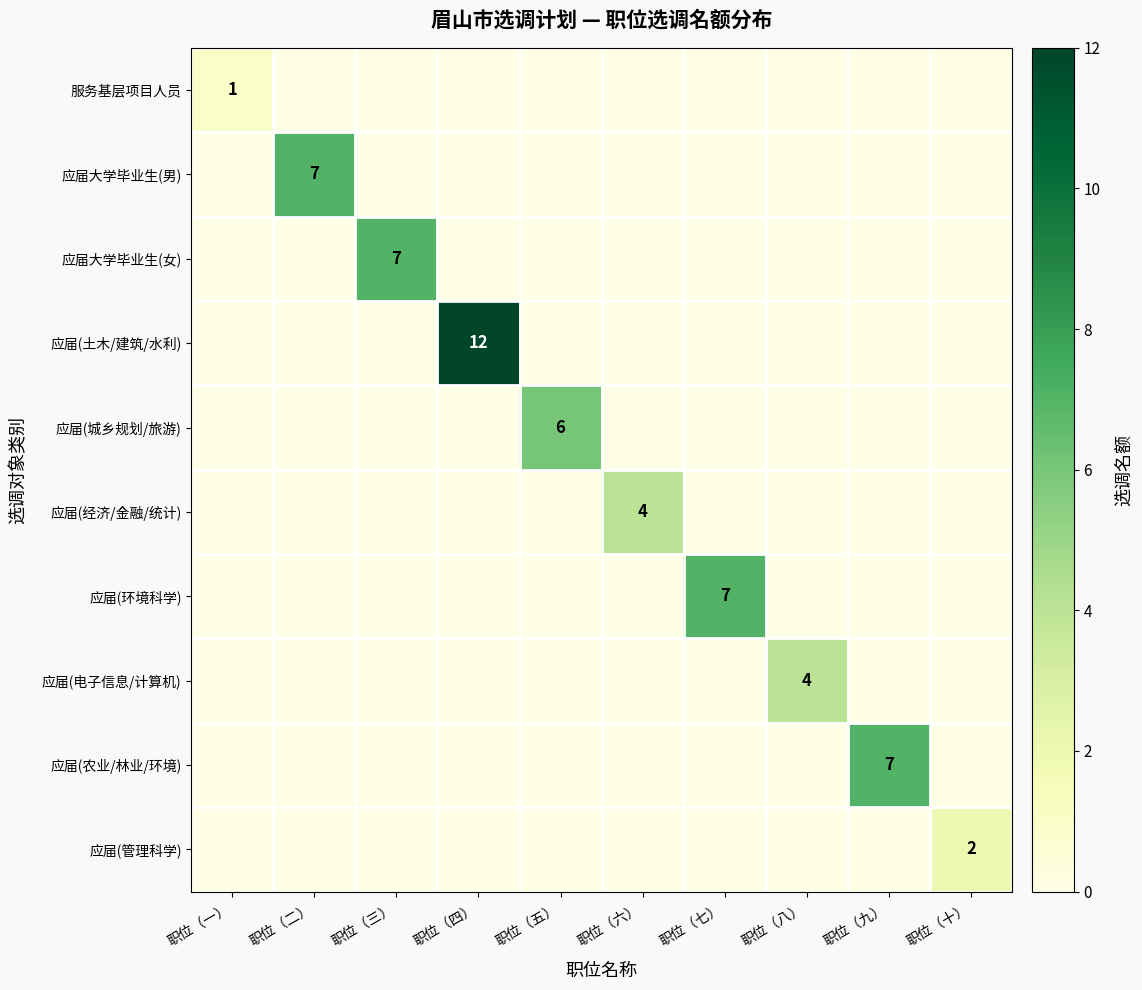

The value of 应届(环境科学) at 职位（七） is 4. True or false?

False